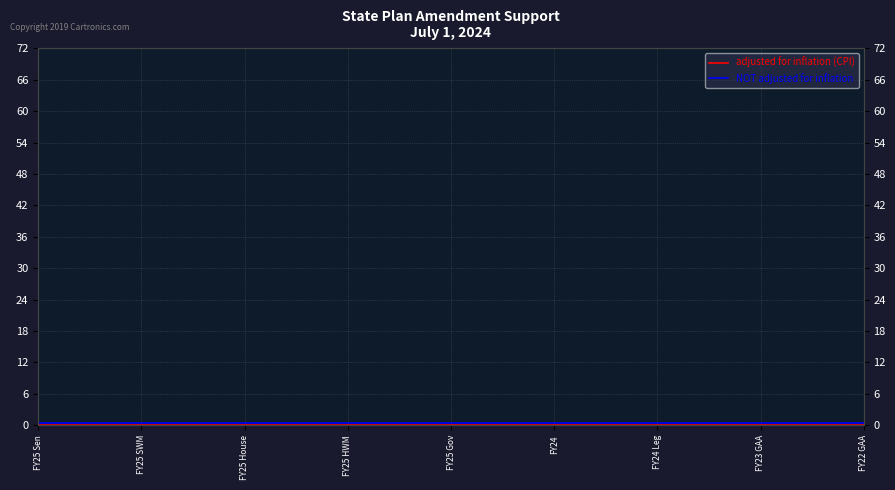

The NOT adjusted for inflation series shows 0.5 at FY25 House. True or false?

True